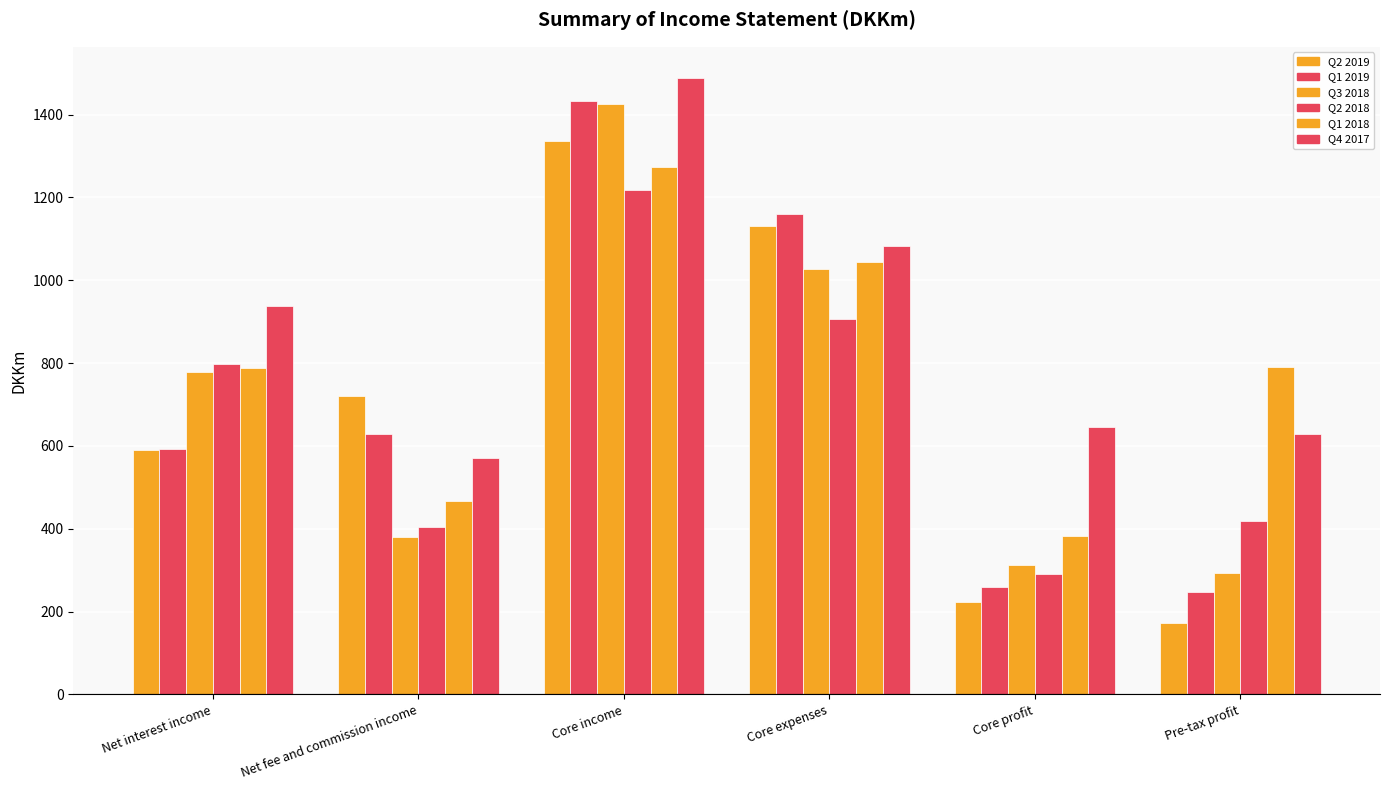

At which category is the sum across all series the highest?

Core income